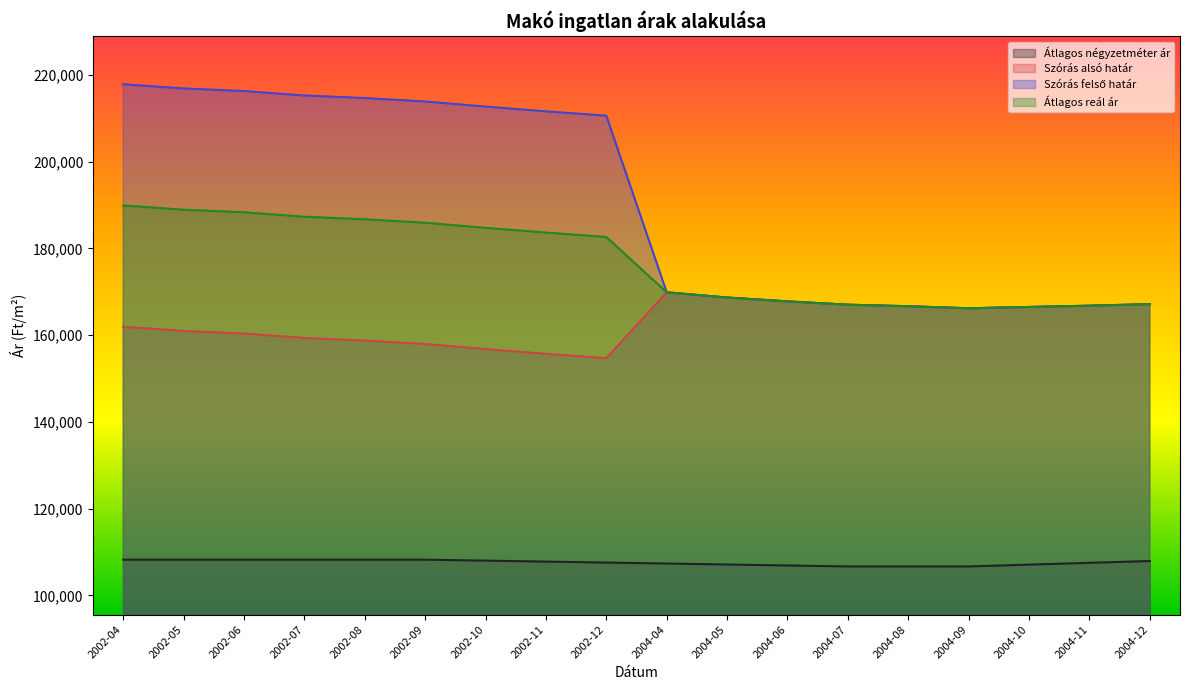

Reading left to right, extract all data points from this chart.

Átlagos négyzetméter ár: 2002-04=108230	2002-05=108230	2002-06=108230	2002-07=108230	2002-08=108230	2002-09=108230	2002-10=108007	2002-11=107783	2002-12=107560	2004-04=107336	2004-05=107113	2004-06=106889	2004-07=106666	2004-08=106666	2004-09=106666	2004-10=107083	2004-11=107499	2004-12=107916
Szórás alsó határ: 2002-04=161938	2002-05=160964	2002-06=160370	2002-07=159339	2002-08=158755	2002-09=157957	2002-10=156785	2002-11=155692	2002-12=154679	2004-04=169872	2004-05=168674	2004-06=167784	2004-07=167019	2004-08=166666	2004-09=166196	2004-10=166494	2004-11=166789	2004-12=167143
Szórás felső határ: 2002-04=217854	2002-05=216880	2002-06=216286	2002-07=215255	2002-08=214671	2002-09=213873	2002-10=212701	2002-11=211608	2002-12=210595	2004-04=169872	2004-05=168674	2004-06=167784	2004-07=167019	2004-08=166666	2004-09=166196	2004-10=166494	2004-11=166789	2004-12=167143
Átlagos reál ár: 2002-04=189896	2002-05=188922	2002-06=188328	2002-07=187297	2002-08=186713	2002-09=185915	2002-10=184743	2002-11=183650	2002-12=182637	2004-04=169872	2004-05=168674	2004-06=167784	2004-07=167019	2004-08=166666	2004-09=166196	2004-10=166494	2004-11=166789	2004-12=167143